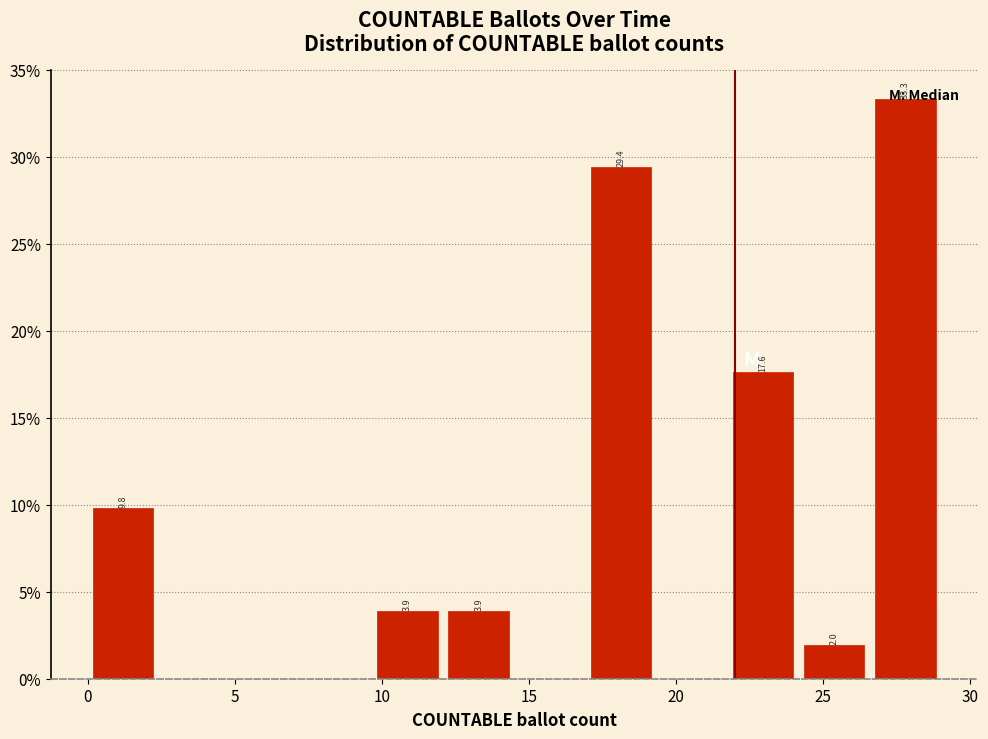

Which range on the x-axis has the tallest bar?

26.5 to 29.0